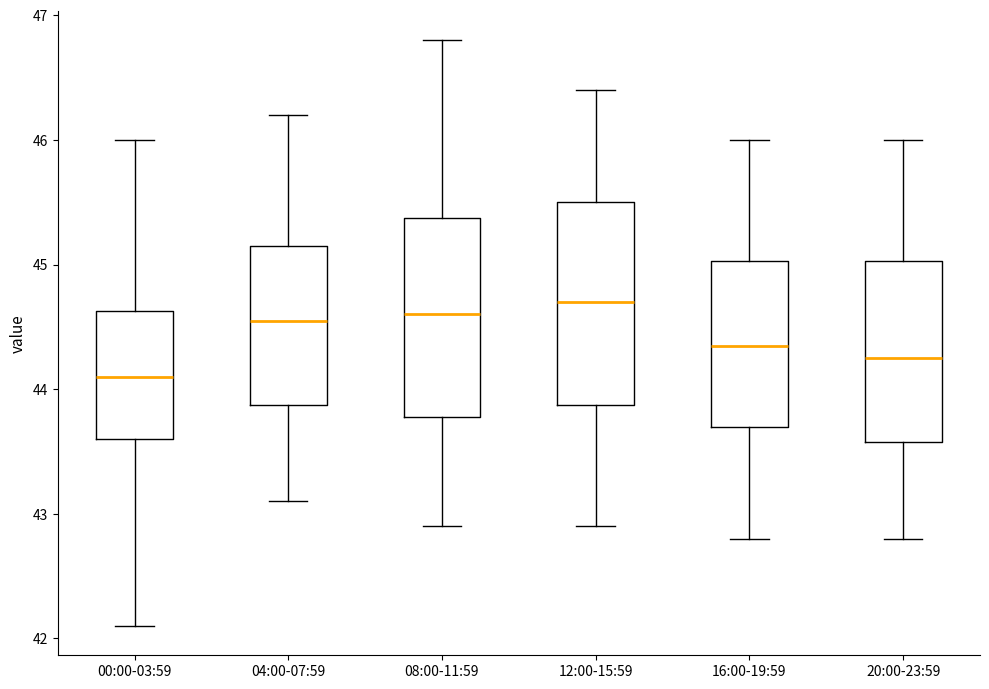

Which box has the highest median line?

12:00-15:59